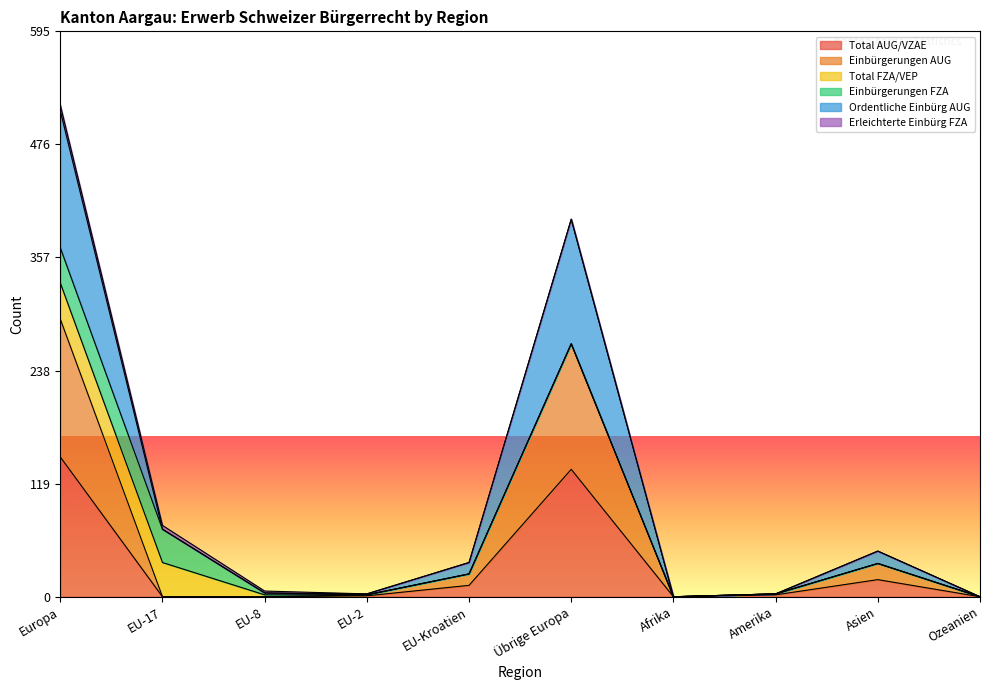

What is the difference between the Einbürgerungen AUG values at Amerika and Europa?

289